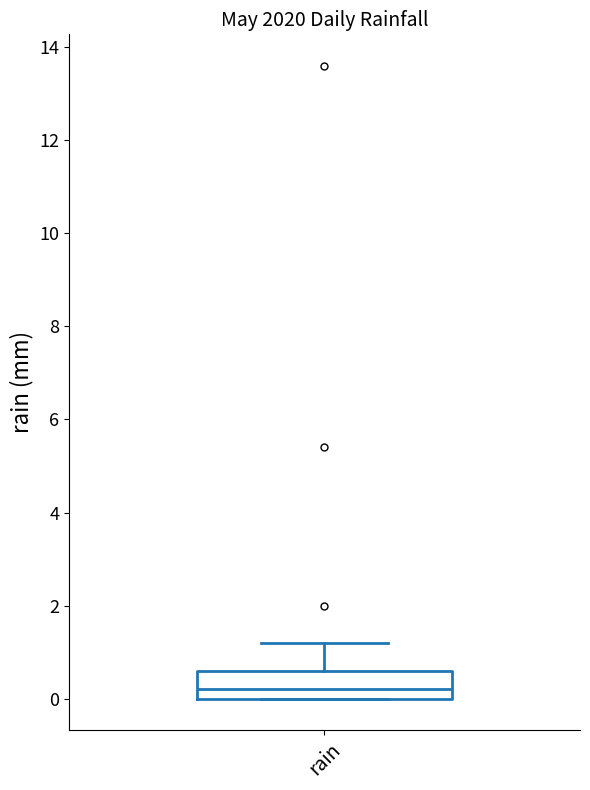

Where does the median line of the box for rain sit on the y-axis? The values are not printed on the chart, so give them approximately, as read against the axis.

0.2